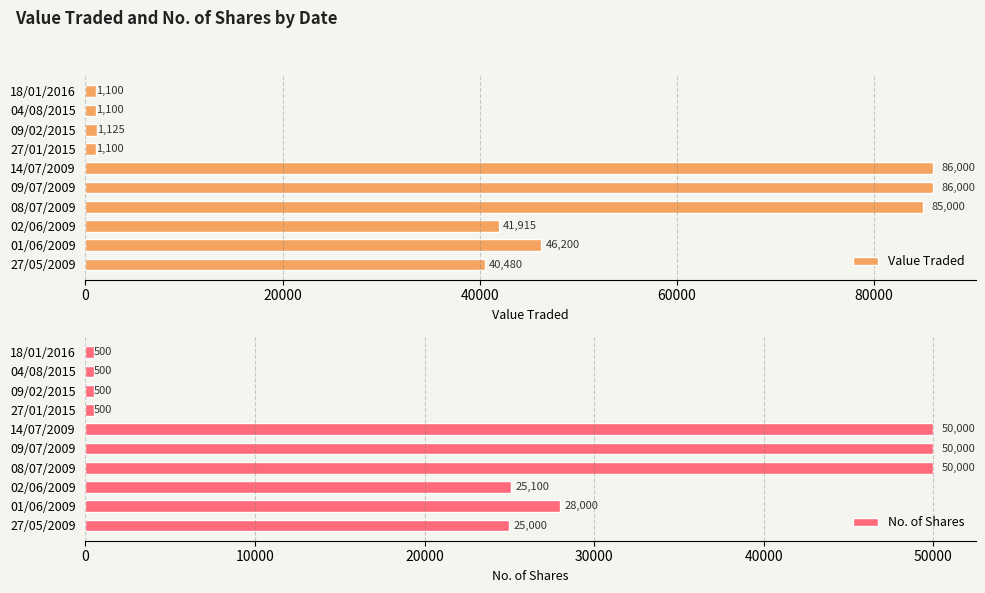

What is the difference between the maximum and second lowest values in the Value Traded series?

84900